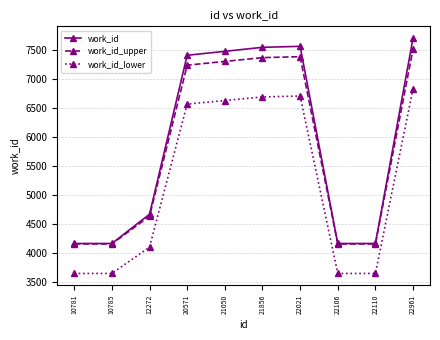

What is the lowest value of the work_id_lower series?

3650.3